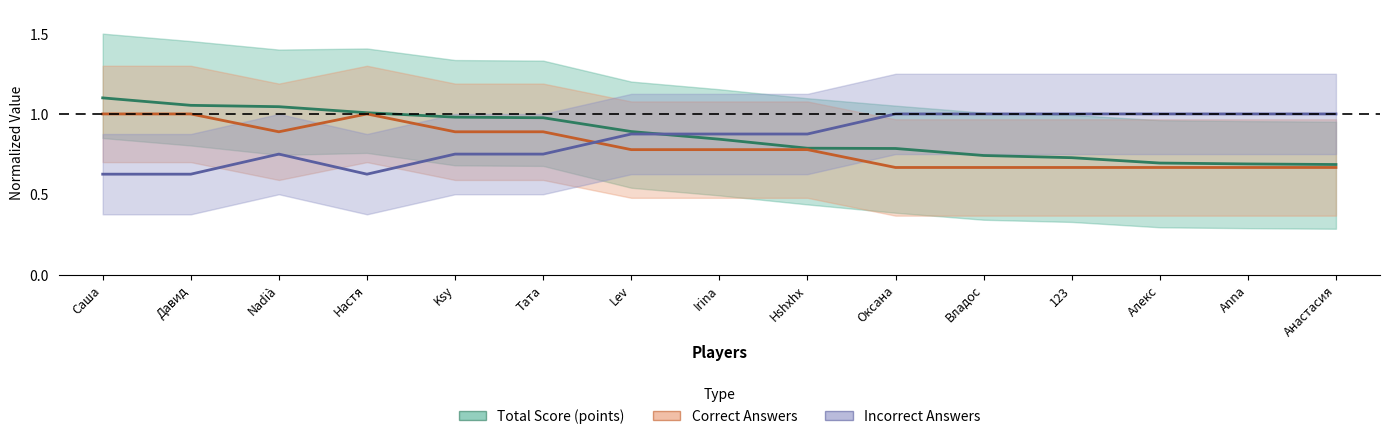

At which label is Total Score (points) closest to 0?

Анастасия